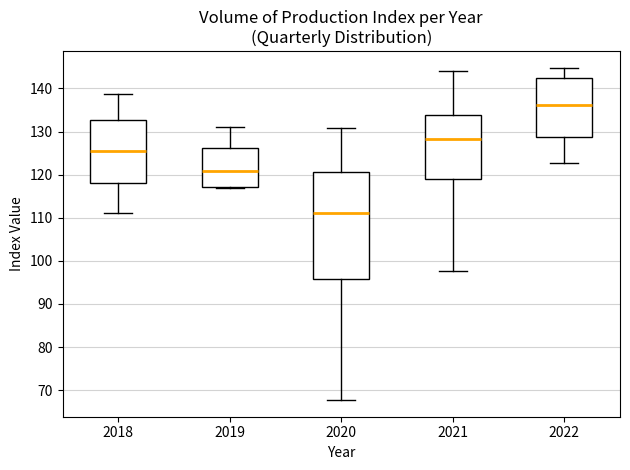

Which box's median line is the highest?

2022